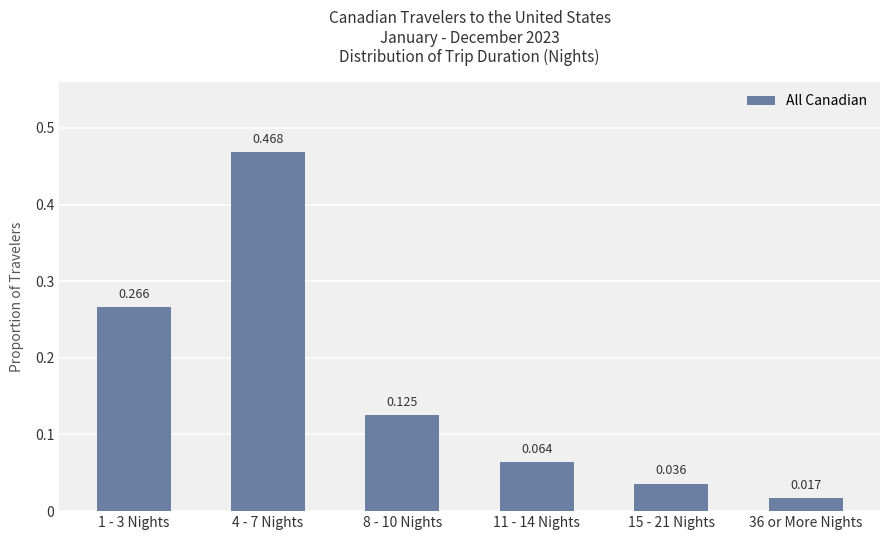

At which category does the chart reach its peak across all series?

4 - 7 Nights